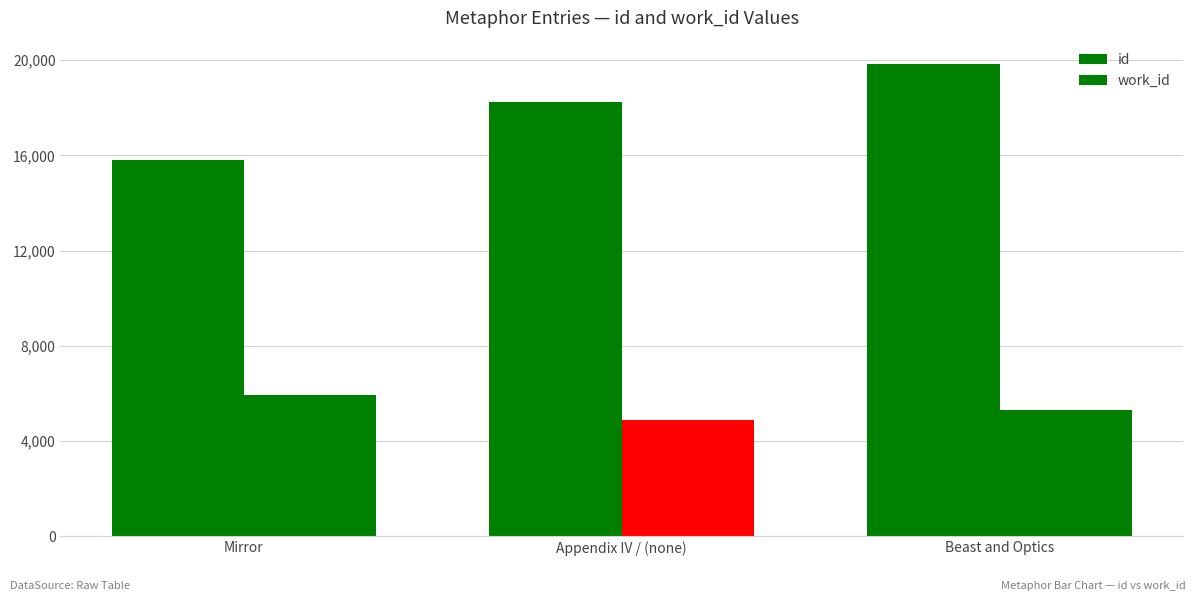

True or false: work_id has a value of 10505 at Mirror.

False